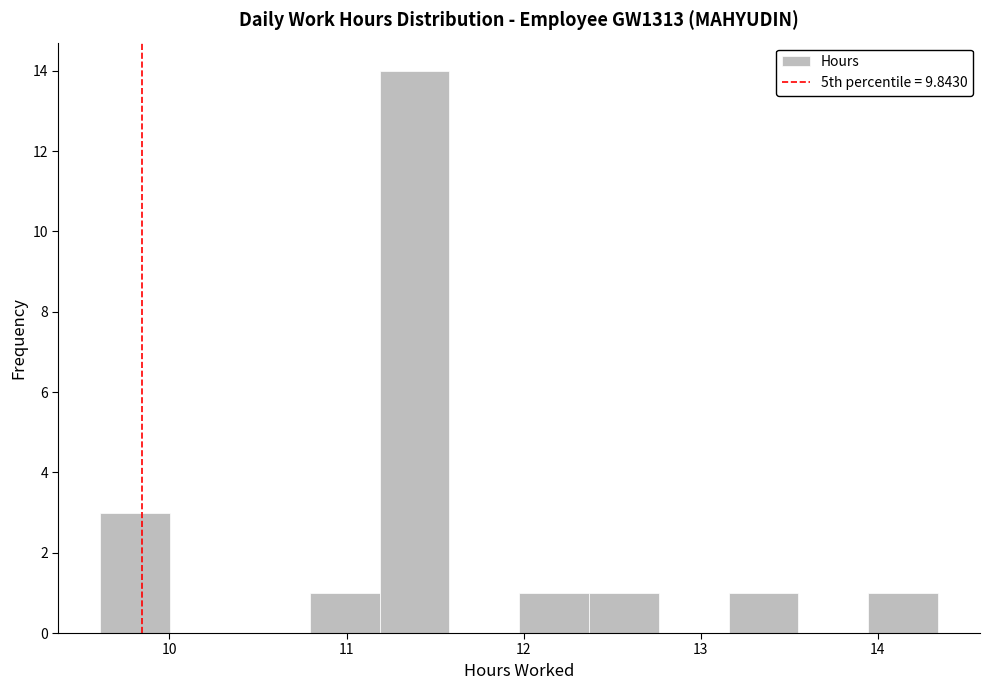

Read against the x-axis, roughly where is the centre of the tallest bar?

11.4